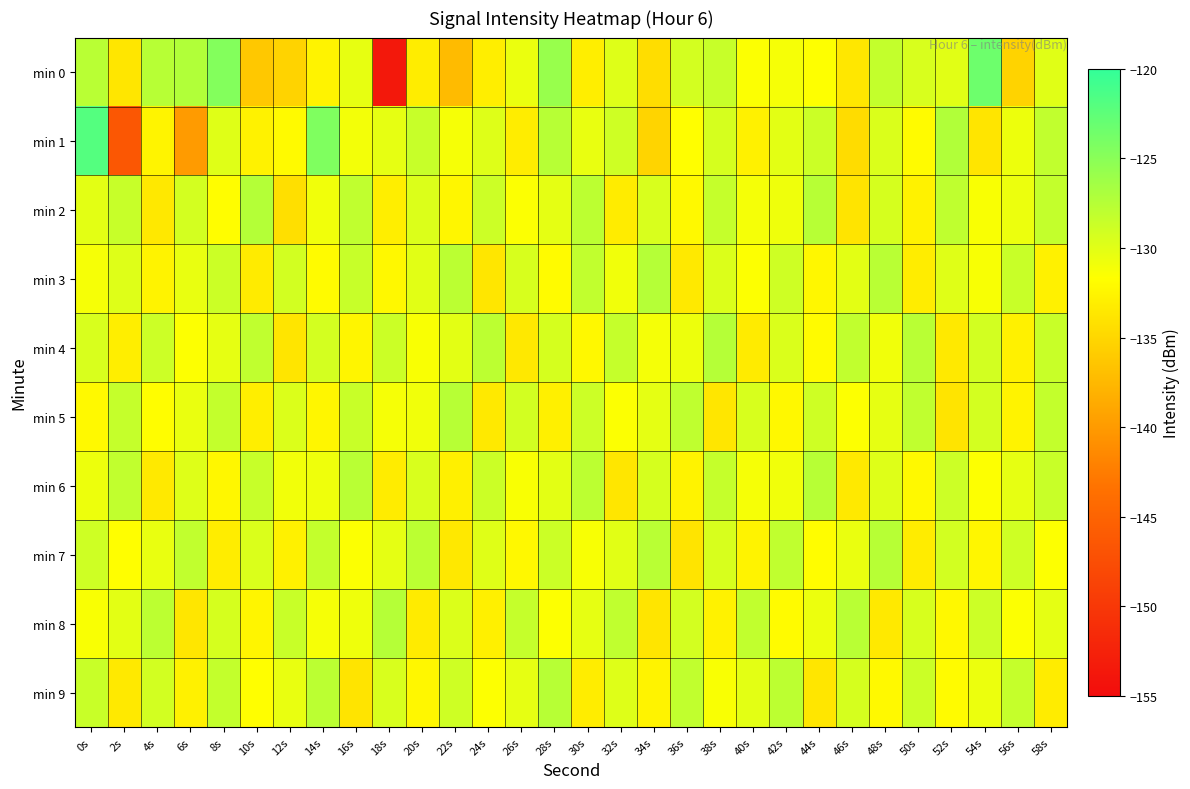

Between 38s and 56s, which is larger?

38s